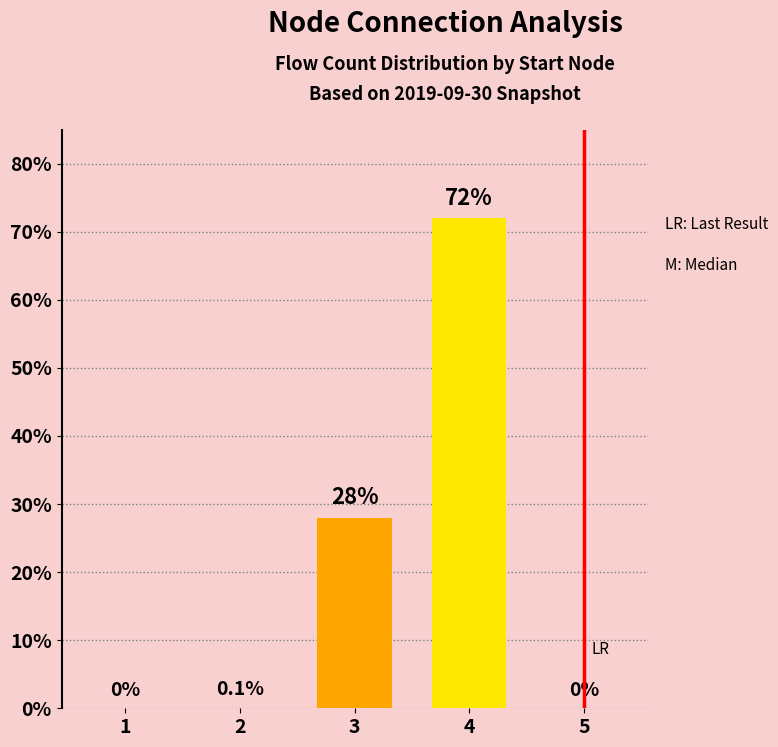

The chart shows a value of 72.0 at 4. True or false?

True